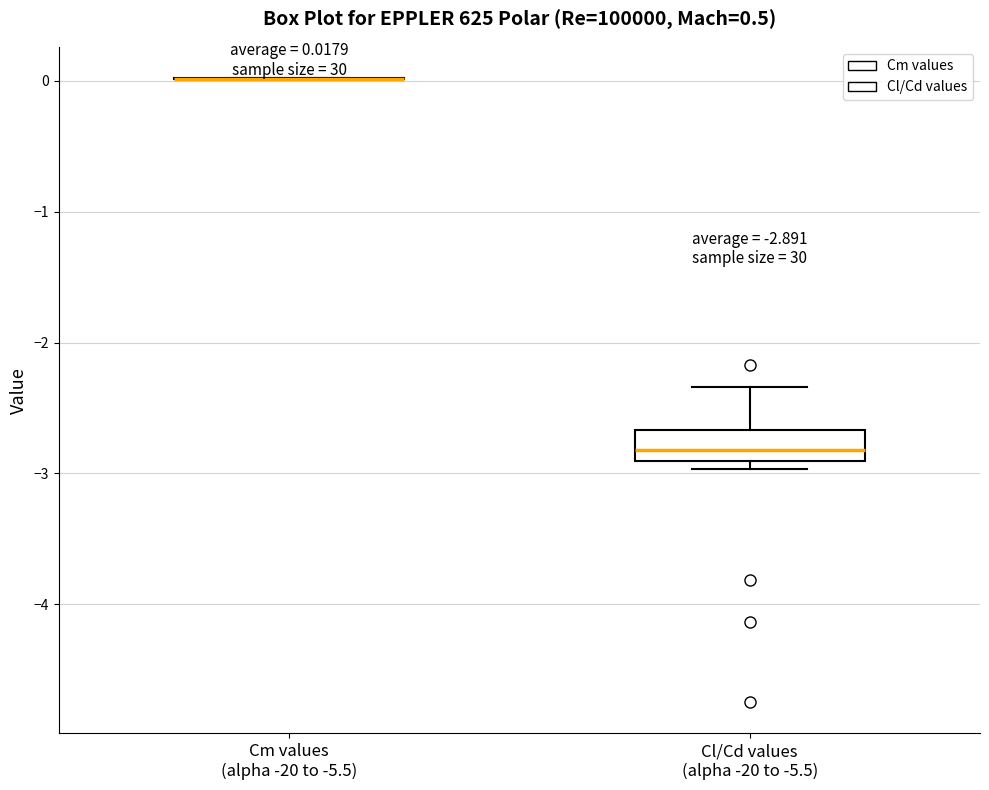

Which box is the tallest, from its lower edge to its upper edge?

Cl/Cd values (alpha -20 to -5.5)